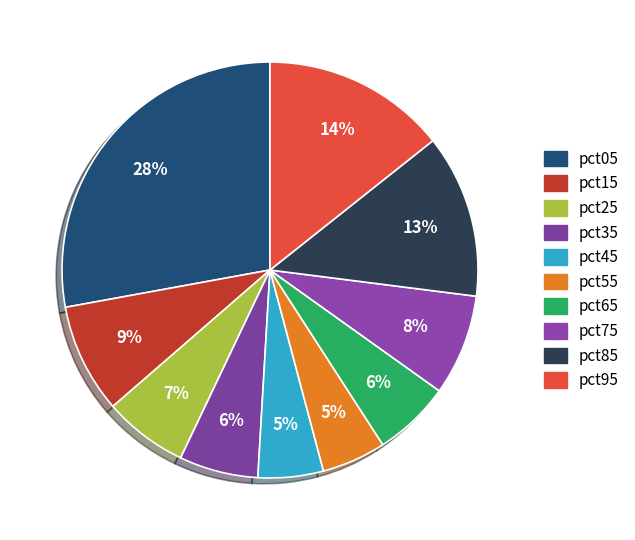

How many slices are in this pie chart?

10